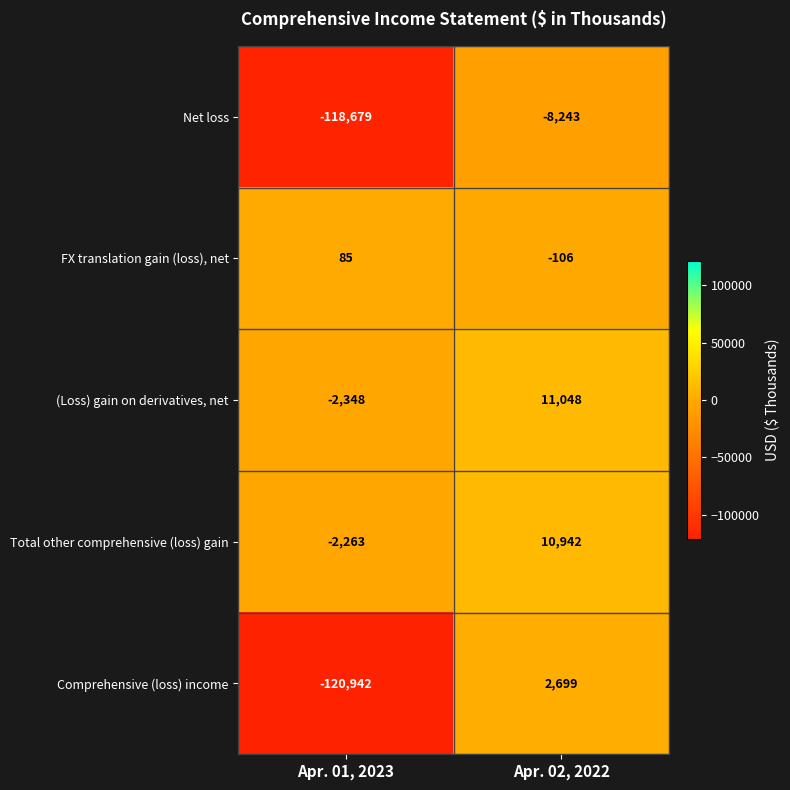

At which label is Total other comprehensive (loss) gain closest to 4339?

Apr. 01, 2023